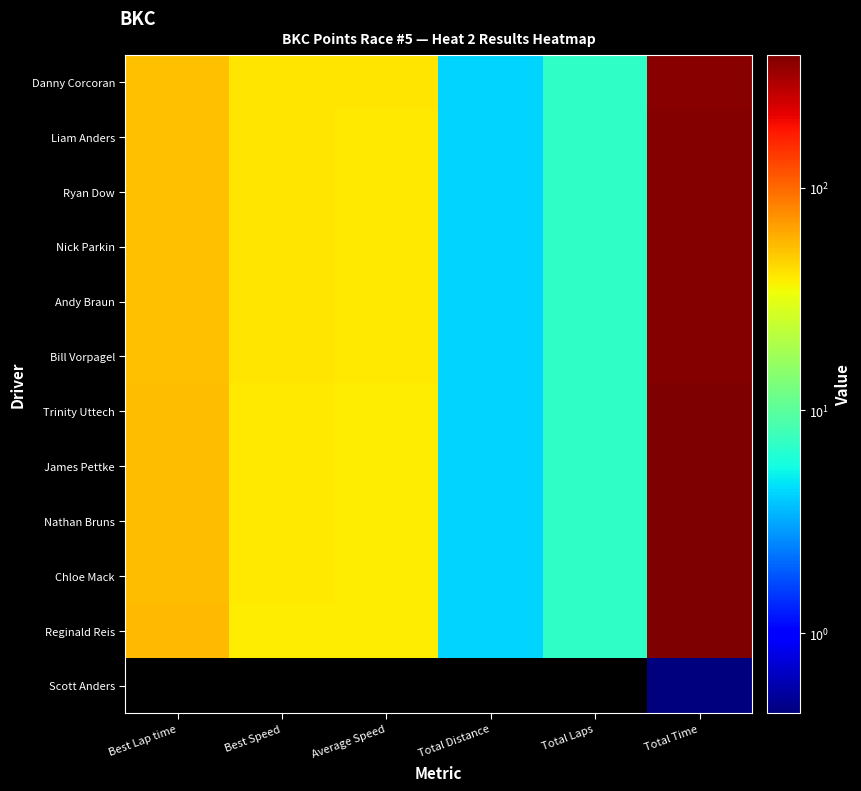

How many data points in Liam Anders are less than 40?

2